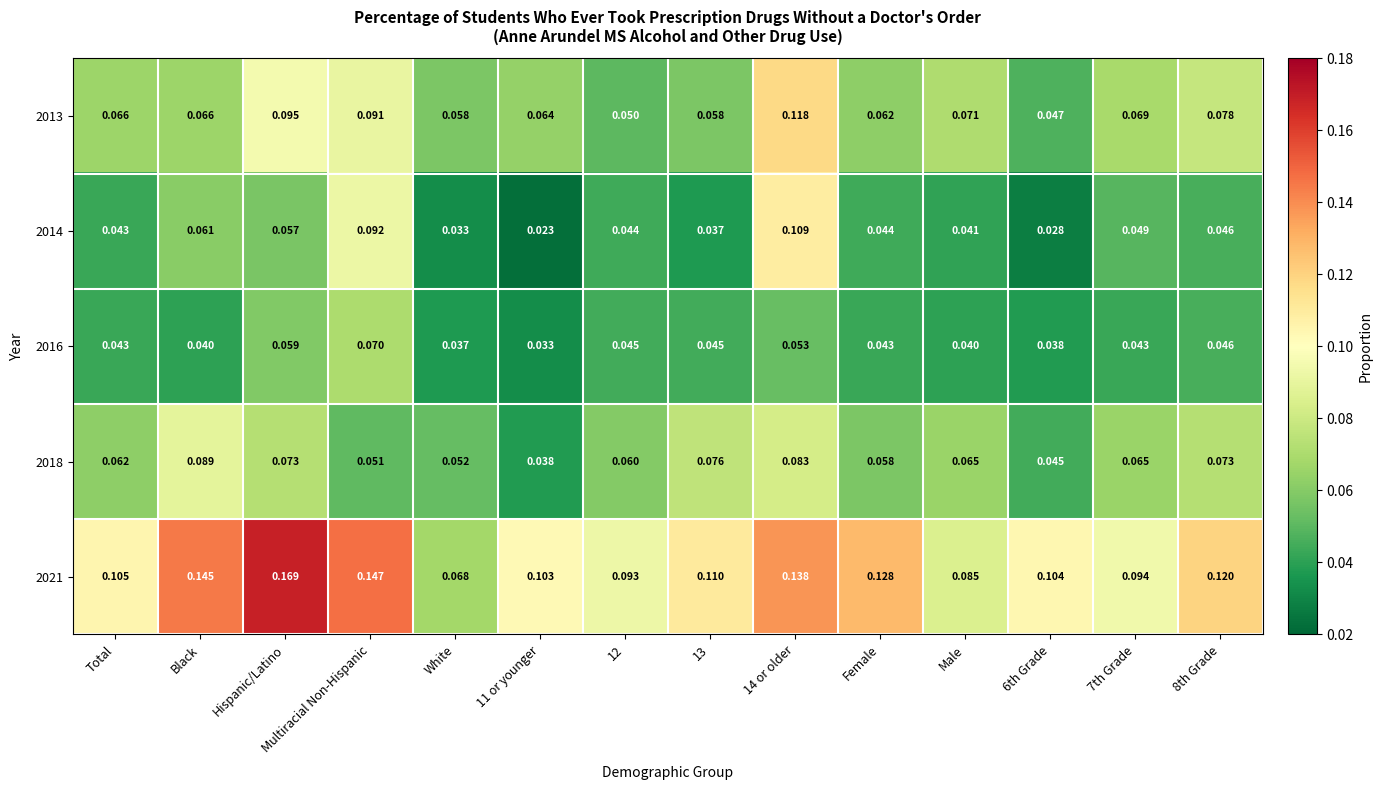

At which label does 2021 reach its minimum?

White